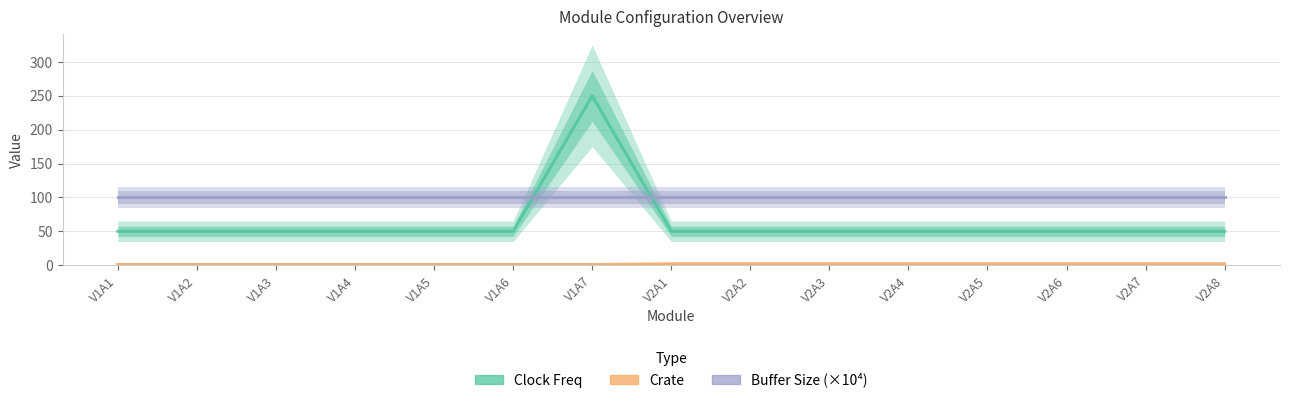

What is the label of the 10th point from the left?

V2A3